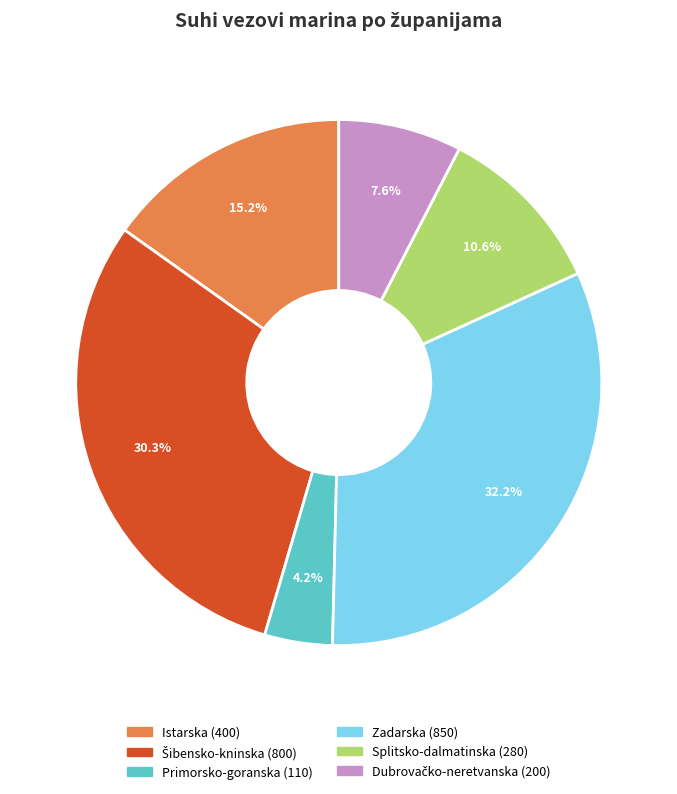

What percentage do Splitsko-dalmatinska and Istarska together represent?

25.8%